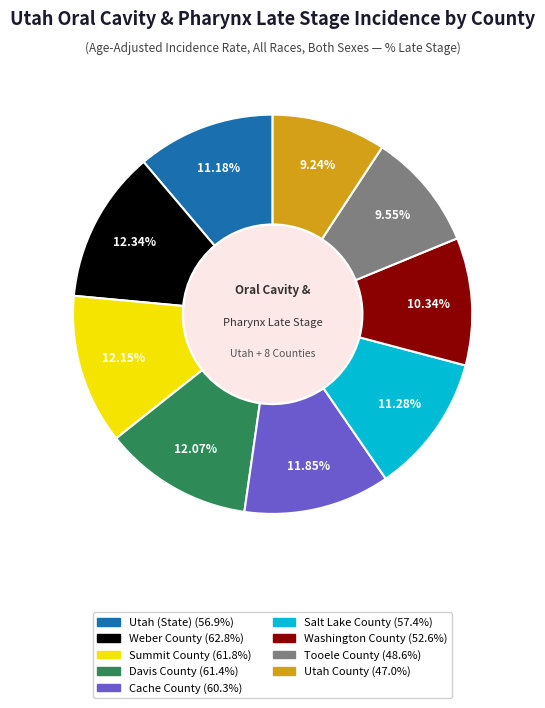

To the nearest percent, what is the difference between the Tooele County and Davis County slice percentages?

3%